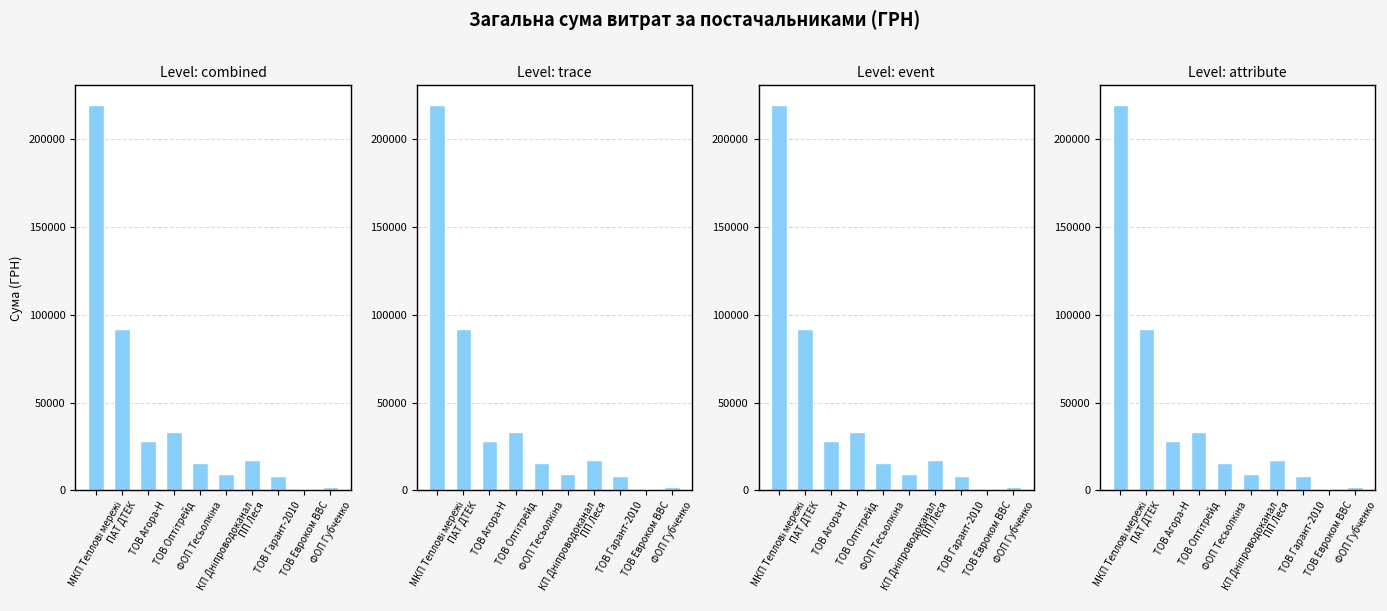

What is the change in value from КП Дніпроводоканал to ФОП Губченко?

-7456.1